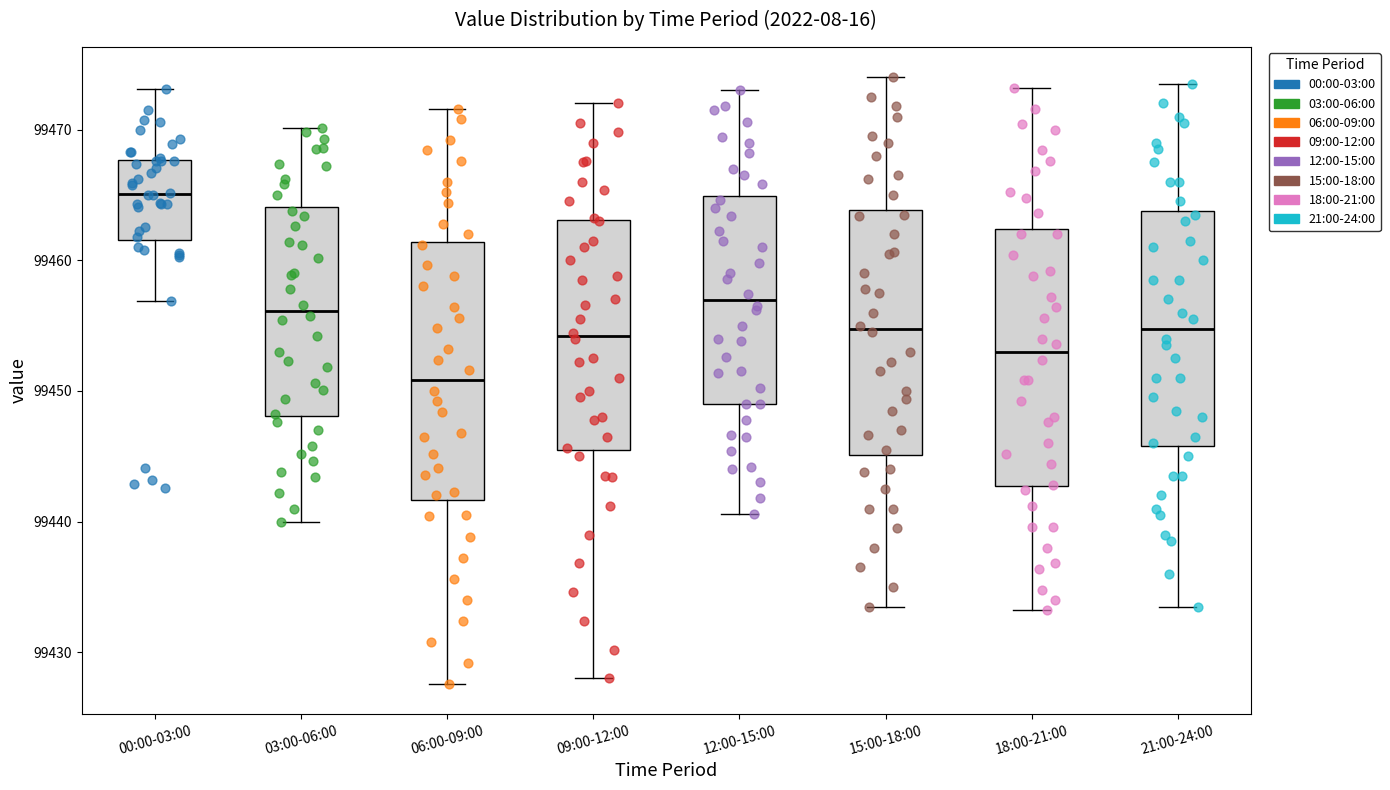

Which box's median line is the highest?

00:00-03:00